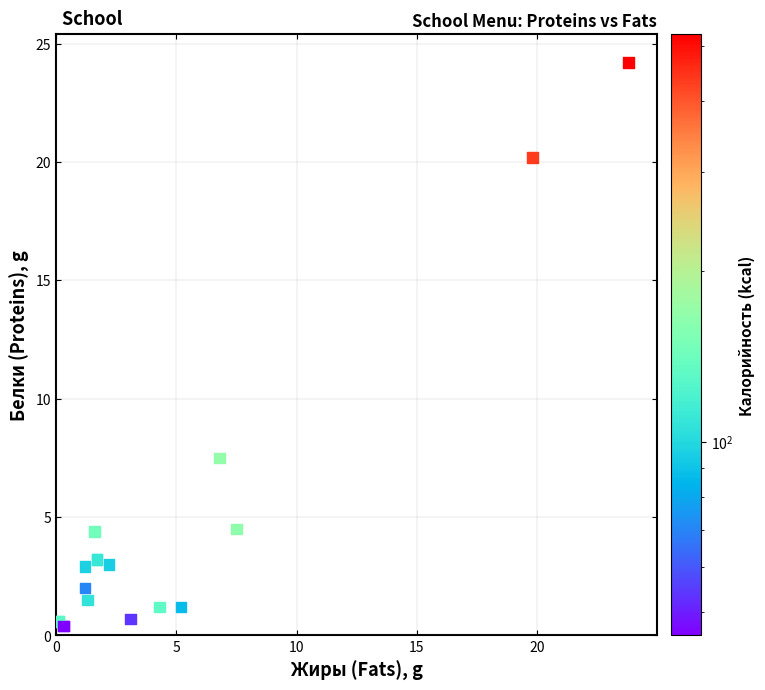

What Y value in the scatter plot is closest to 12?

7.5